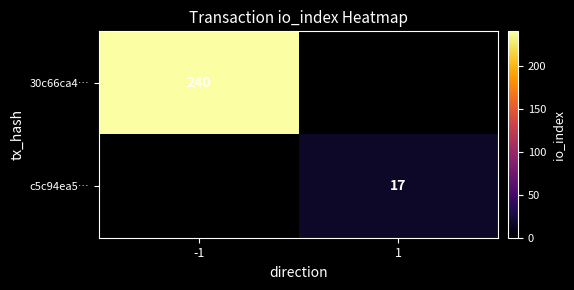

The value of 30c66ca4… at -1 is 427. True or false?

False